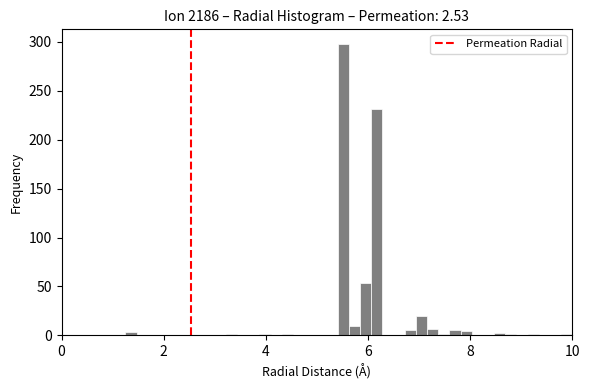

Around what value on the x-axis is the tallest bar? Give the approximate position of its centre, as read against the axis.

5.6